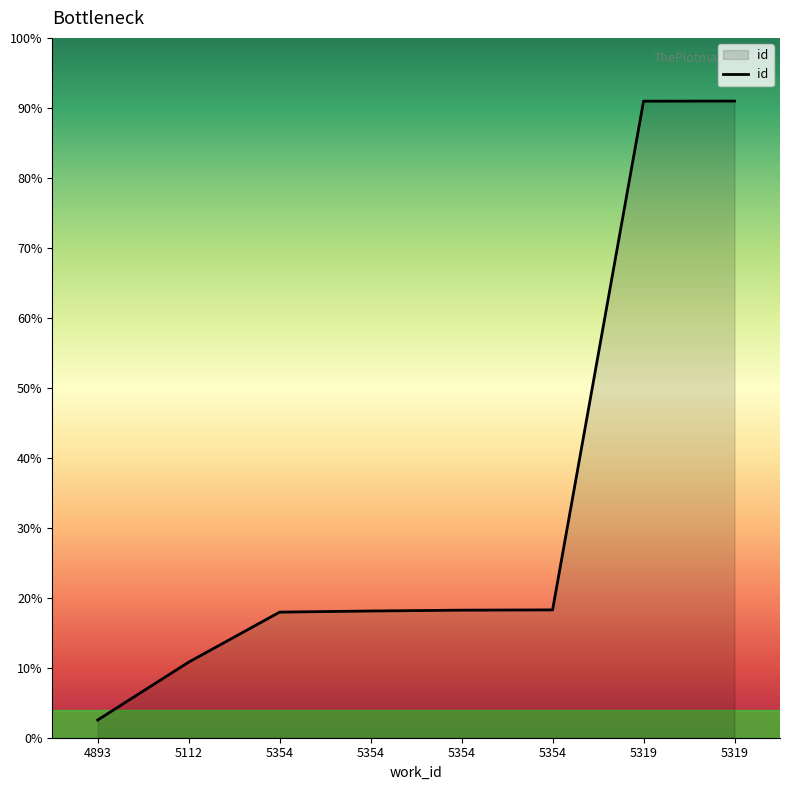

At which category does the chart reach its peak across all series?

5319